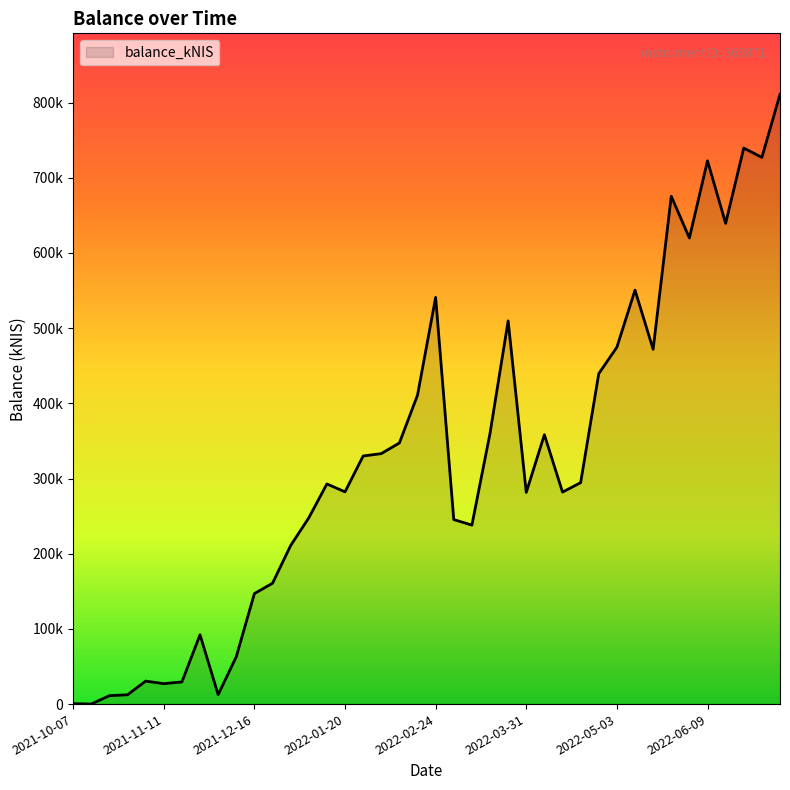

True or false: there are more than 1 points higher than both neighbors.

True